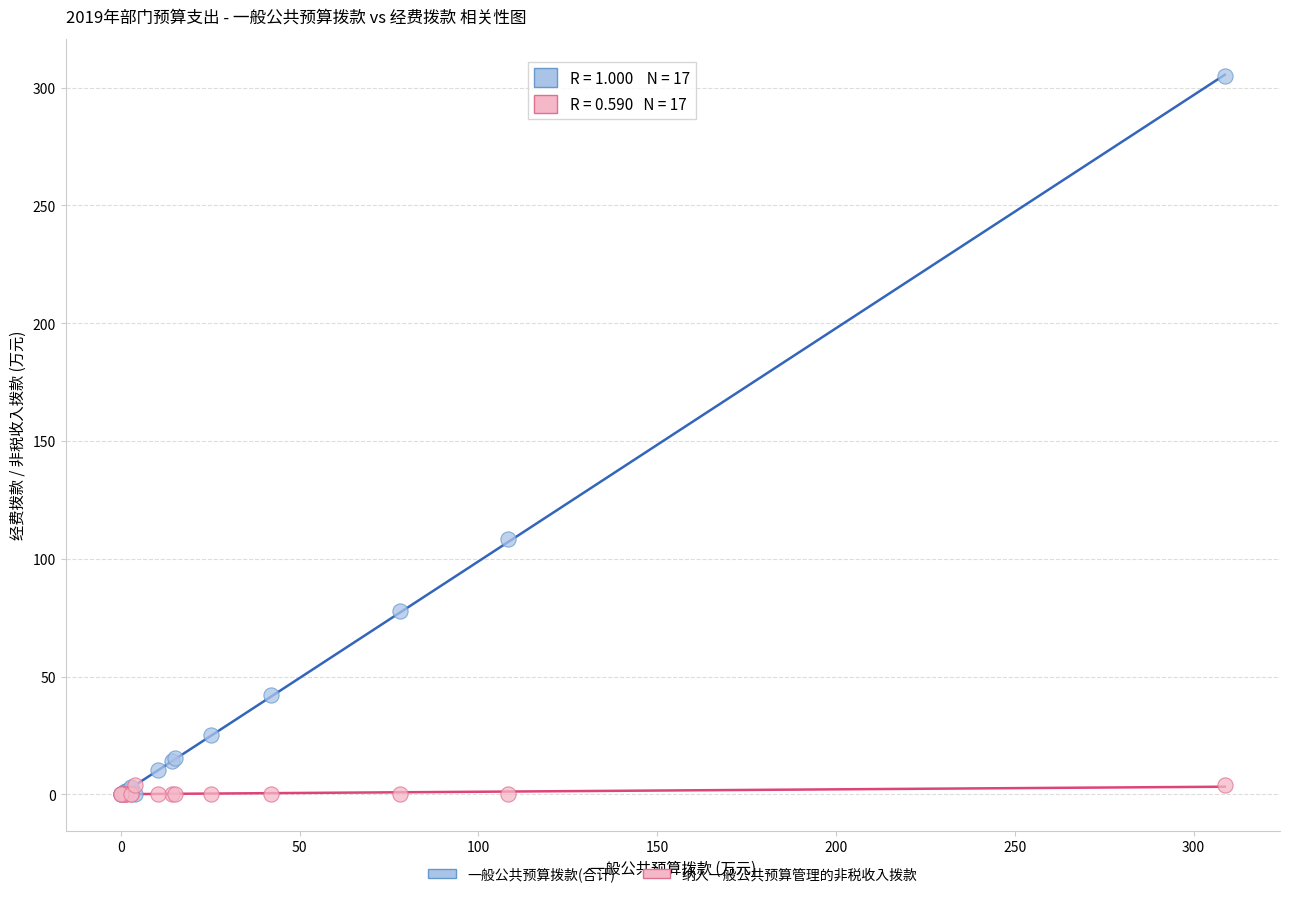

Which series contains the highest Y value?

一般公共预算拨款(合计)